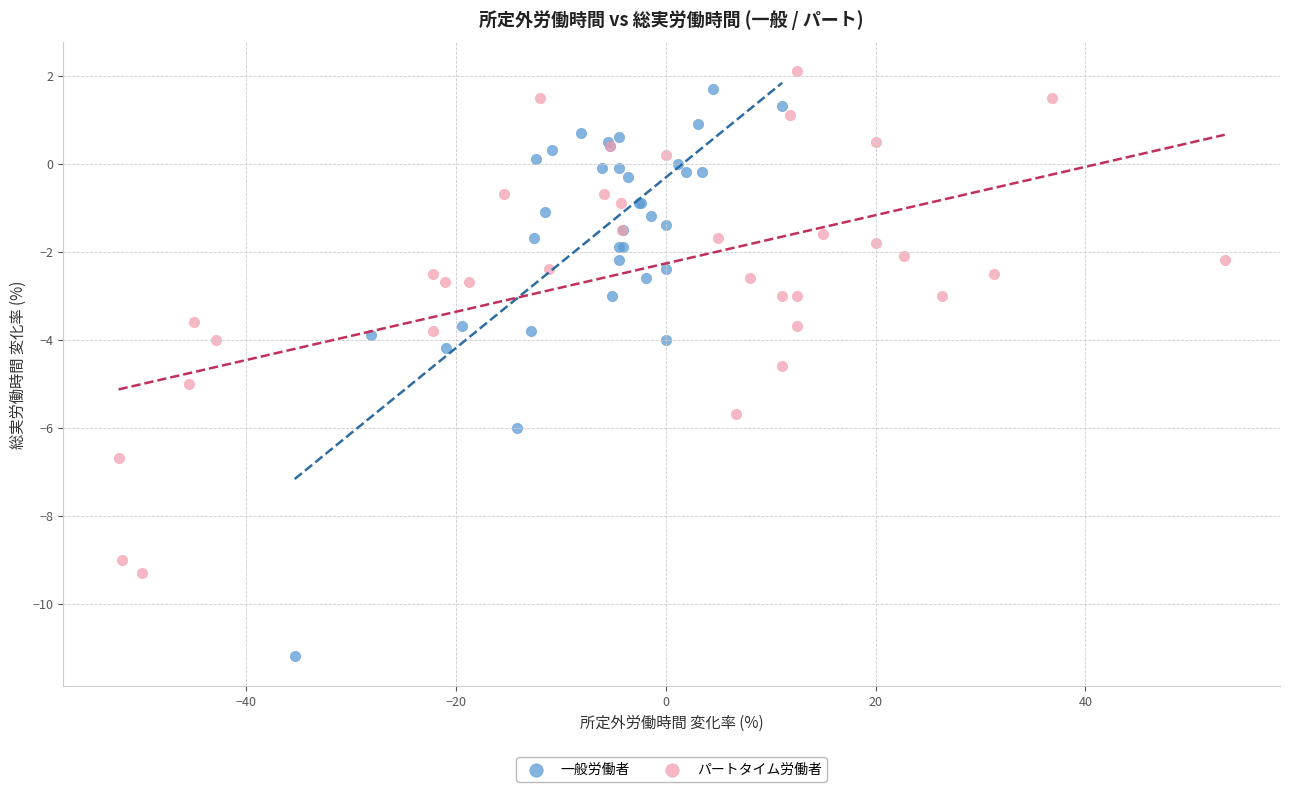

Which series has the widest spread of Y values?

一般労働者